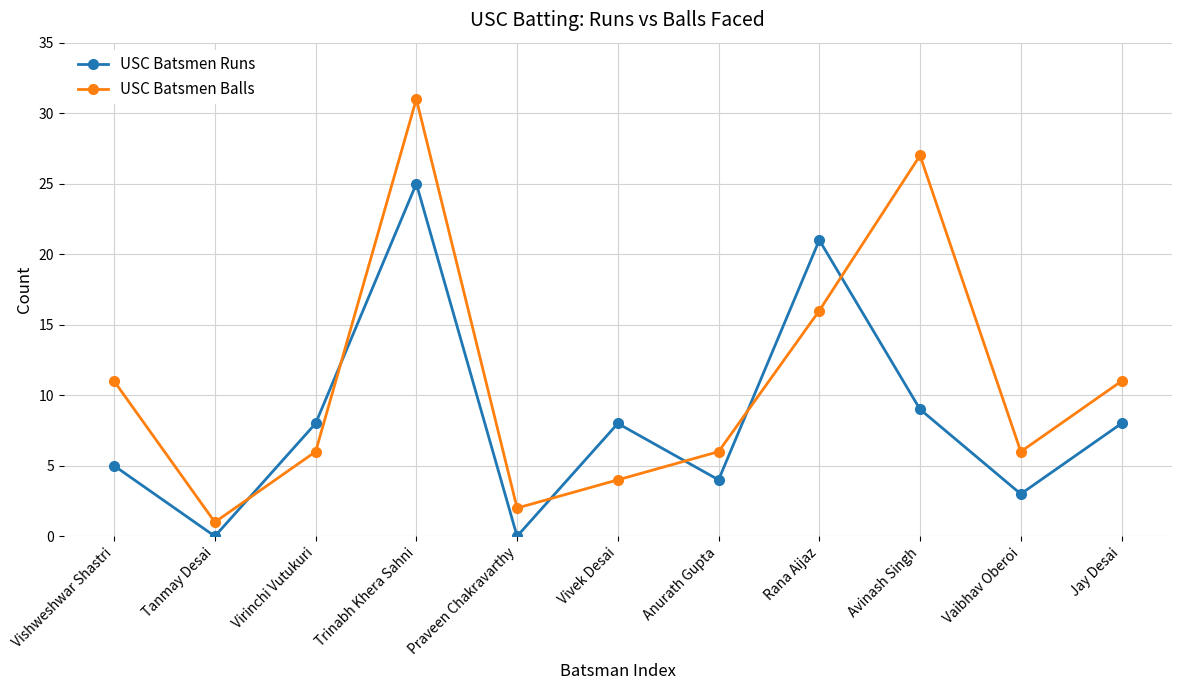

The value of USC Batsmen Balls at Tanmay Desai is 1. True or false?

True